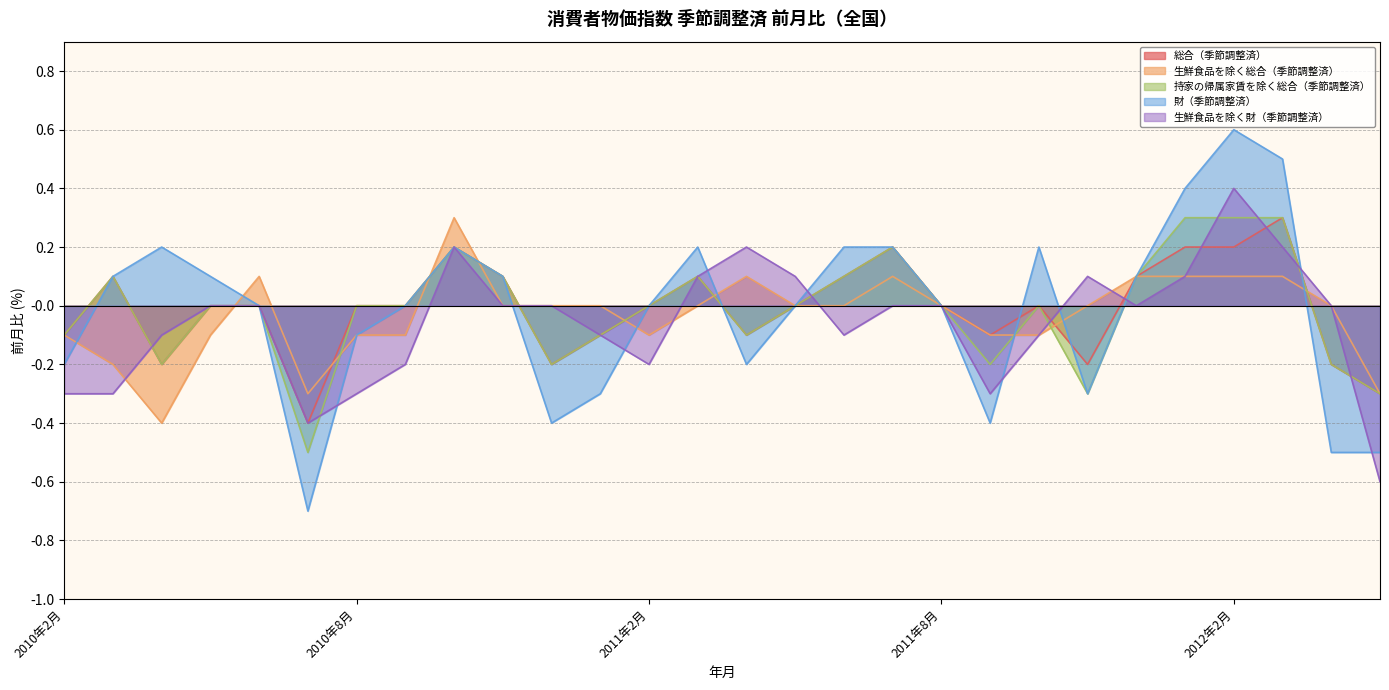

What is the maximum value for 総合（季節調整済）?

0.3